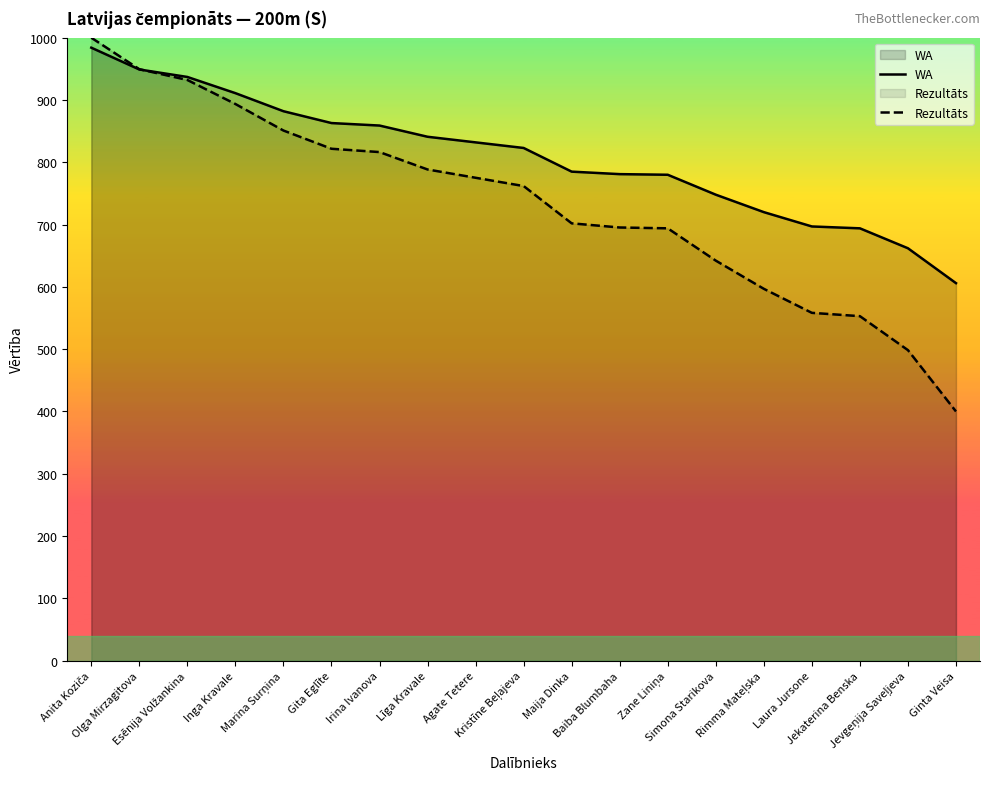

Count the number of data series in this chart.

2